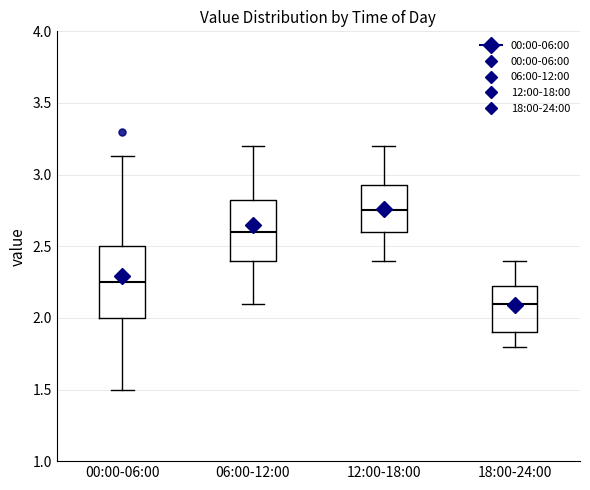

Comparing the boxes themselves (not the whiskers), which one is the tallest?

00:00-06:00